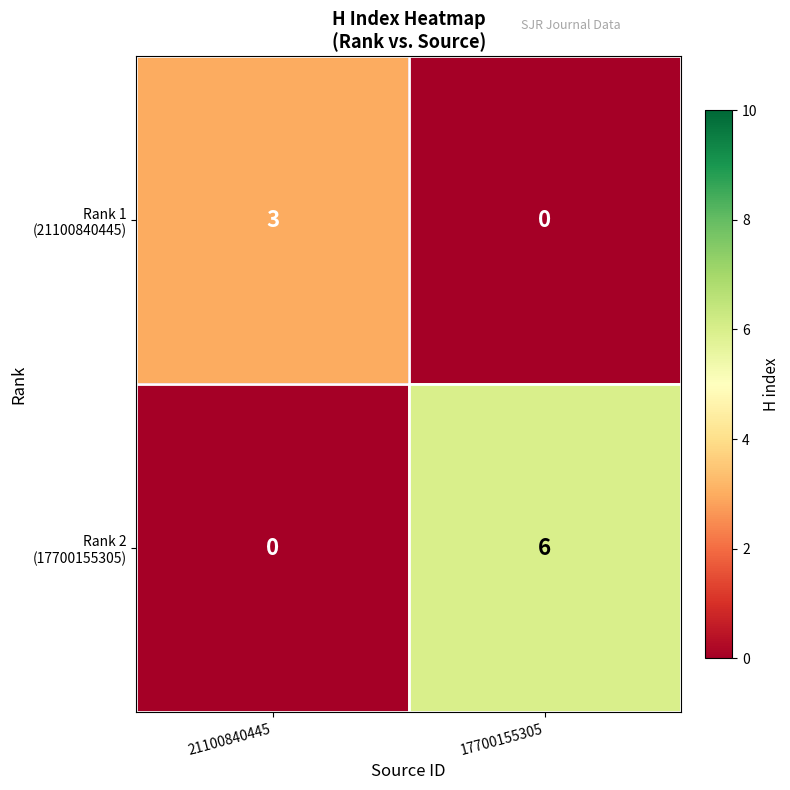

What is the difference between the highest and lowest values at 21100840445?

3